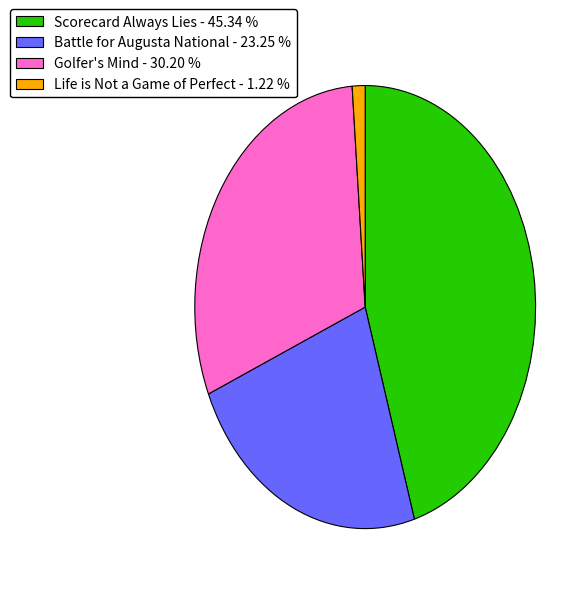

What is the smallest slice in the pie chart?

Life is Not a Game of Perfect